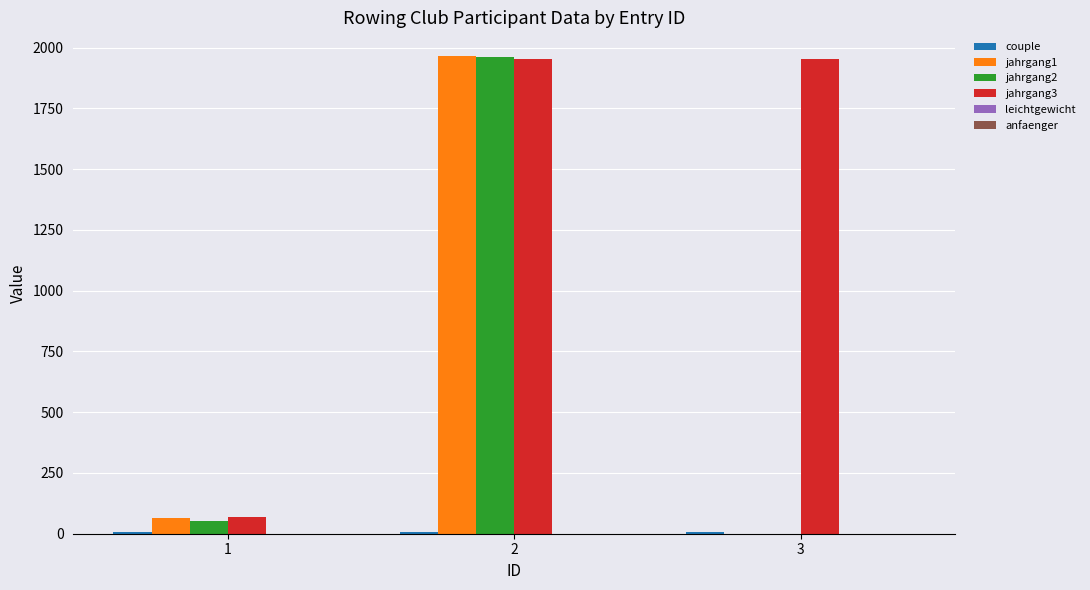

Which series has the widest spread of values?

jahrgang1